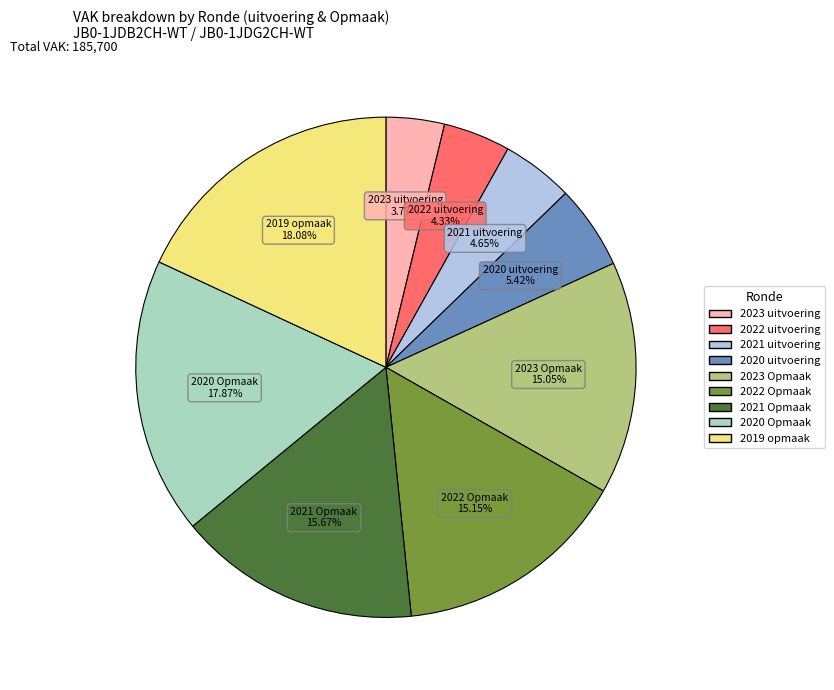

Approximately how many times larger is the value at 2020 uitvoering compared to 2023 uitvoering?

1.4